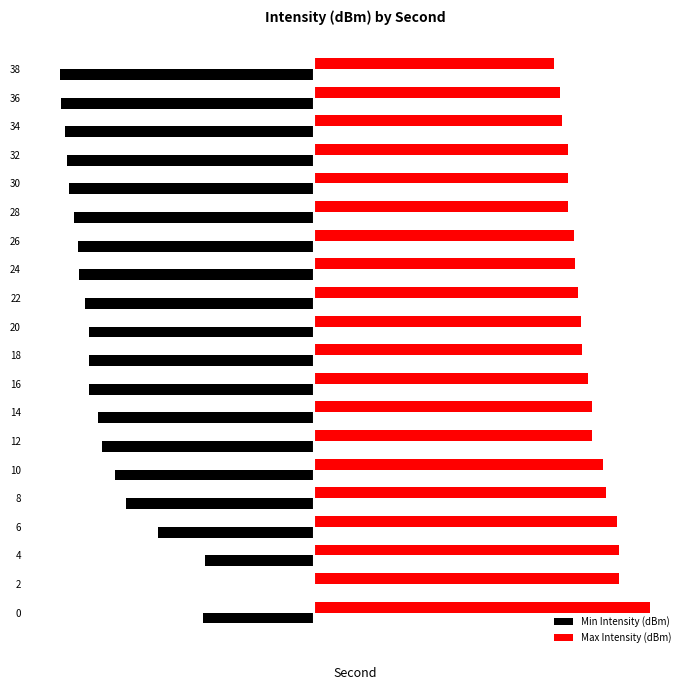

What are all the series names shown in the legend?

Min Intensity (dBm), Max Intensity (dBm)